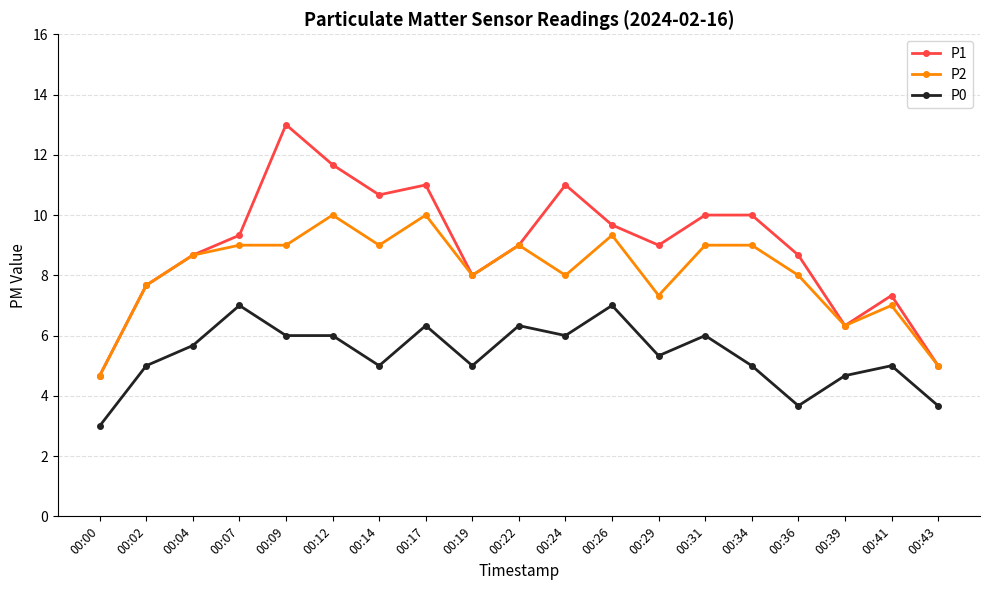

What is the average value of the P1 series?

9.0